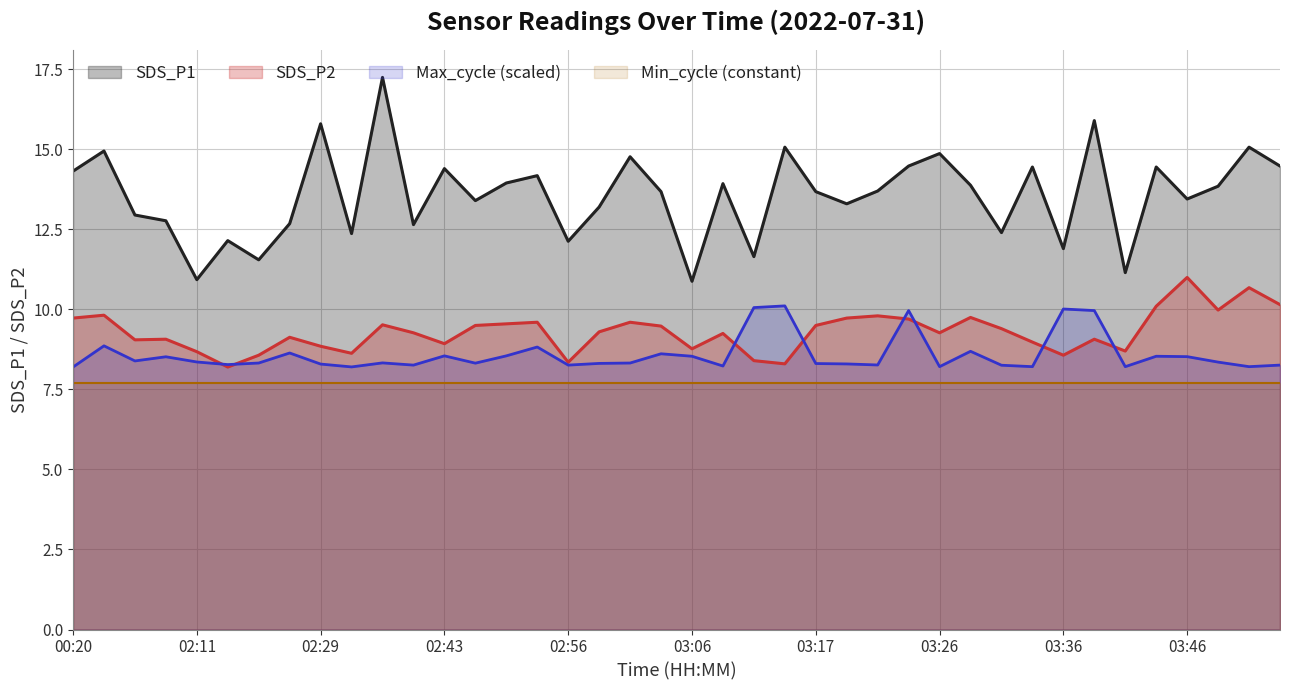

At how many categories does at least one series exceed 9?

40